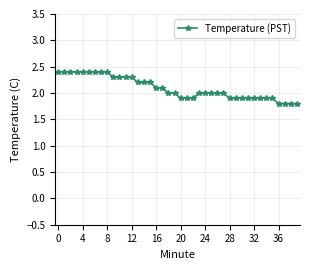

Does the chart display data point markers on the line(s)?

Yes